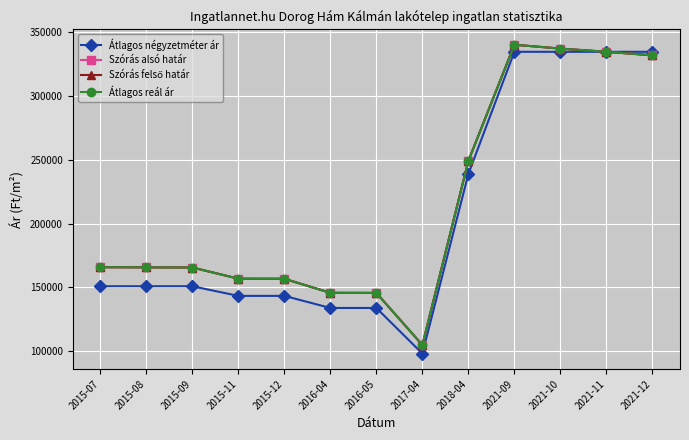

What is the difference between the maximum and minimum values in the Átlagos reál ár series?

235154